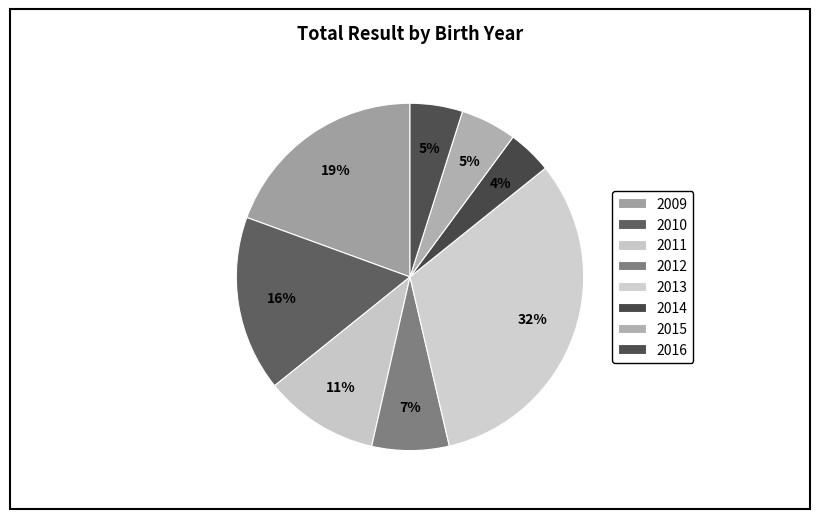

Does 2014 account for over 50% of the chart?

No